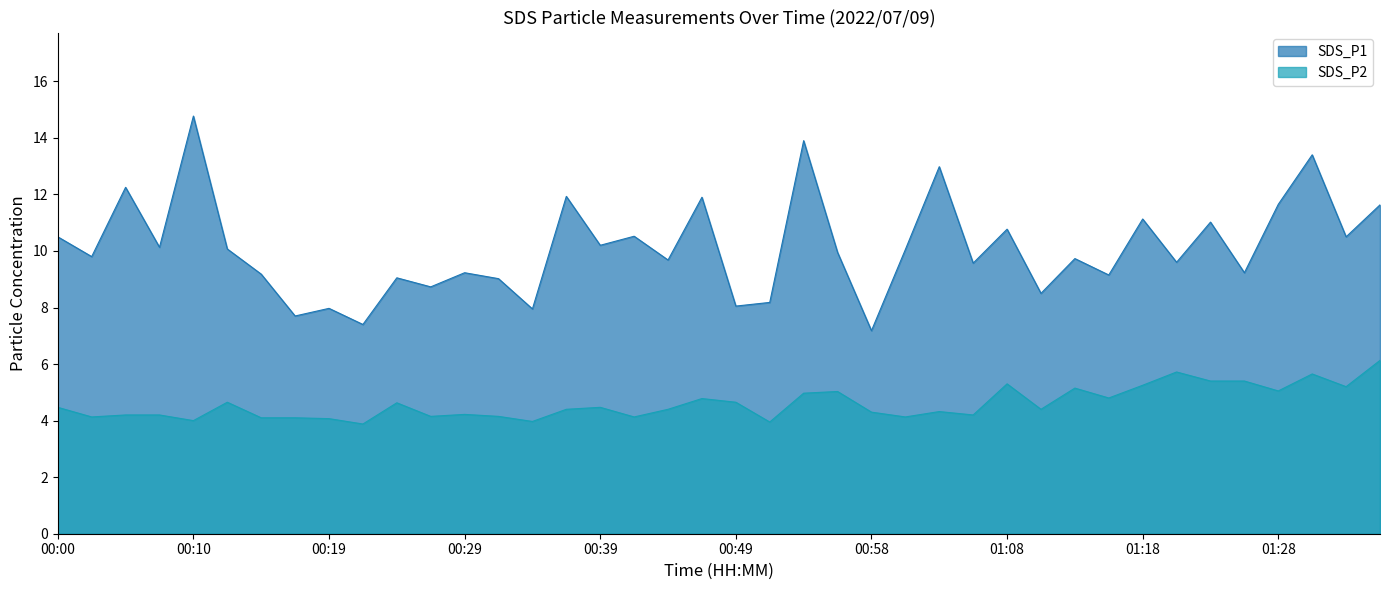

Reading right to left, what are all the values shown in this chart?

SDS_P1: 11.6	10.5	13.4	11.7	9.2	11.0	9.6	11.1	9.2	9.7	8.5	10.8	9.6	13.0	10.1	7.2	9.9	13.9	8.2	8.1	11.9	9.7	10.5	10.2	11.9	8.0	9.0	9.2	8.7	9.1	7.4	8.0	7.7	9.2	10.1	14.8	10.1	12.2	9.8	10.5
SDS_P2: 6.1	5.2	5.7	5.0	5.4	5.4	5.7	5.2	4.8	5.2	4.4	5.3	4.2	4.3	4.1	4.3	5.0	5.0	4.0	4.7	4.8	4.4	4.1	4.5	4.4	4.0	4.2	4.2	4.2	4.6	3.9	4.1	4.1	4.1	4.7	4.0	4.2	4.2	4.1	4.5